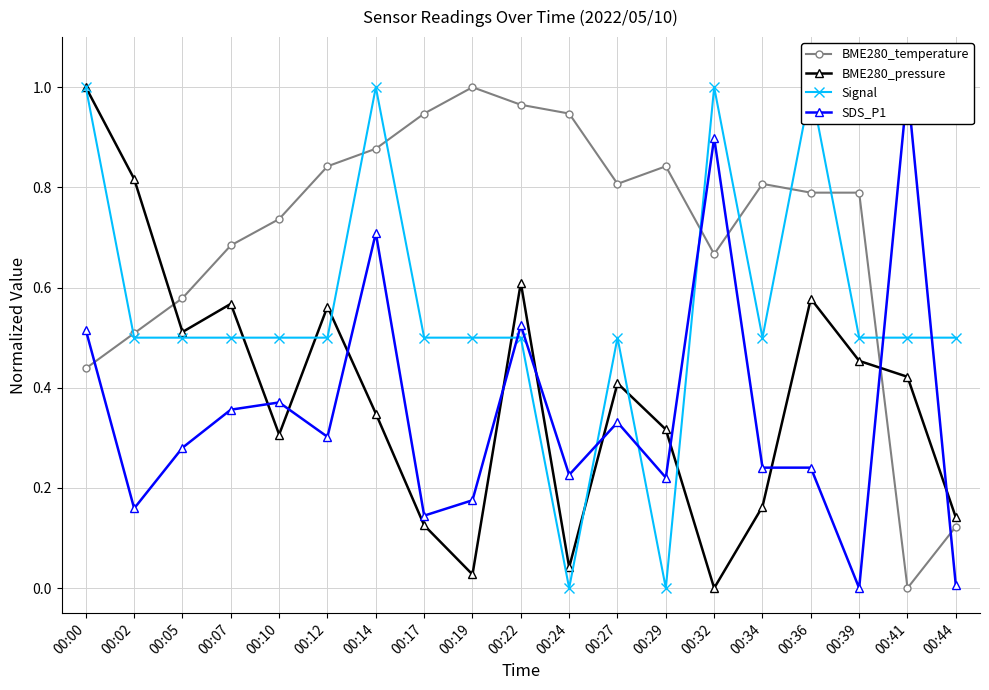

True or false: BME280_pressure has a value of 0.6 at 00:22.

True